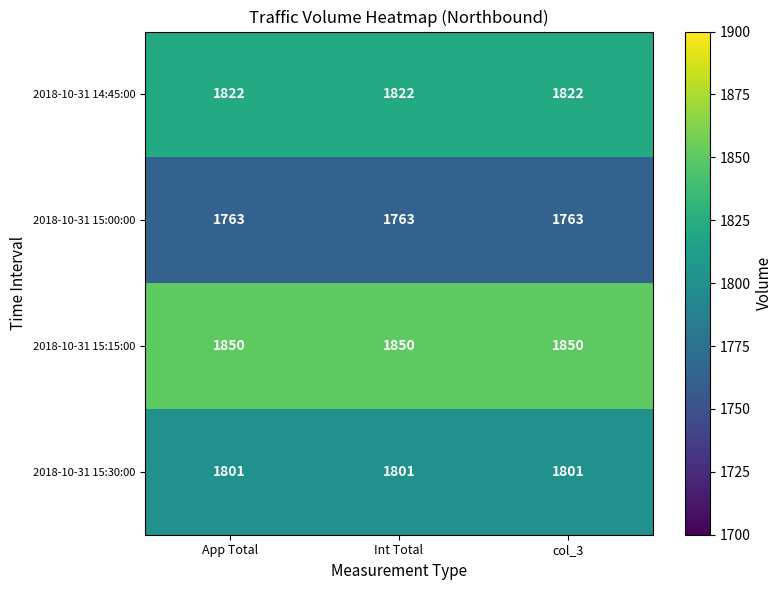

Is the value of 2018-10-31 14:45:00 at Int Total greater than the value of 2018-10-31 15:00:00 at App Total?

Yes